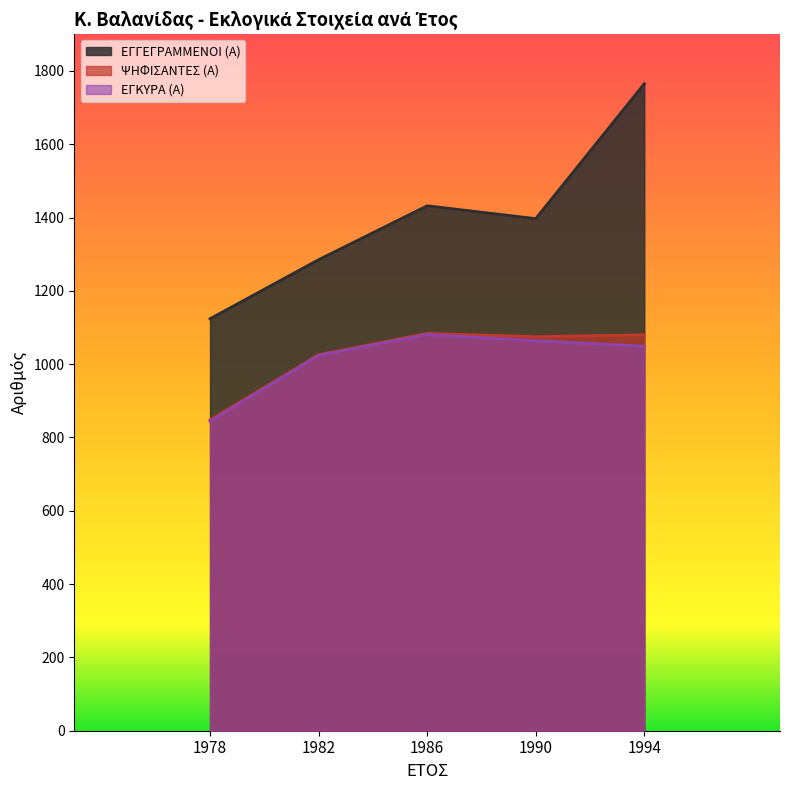

How many values in the ΨΗΦΙΣΑΝΤΕΣ (Α) series are below 1075?

2